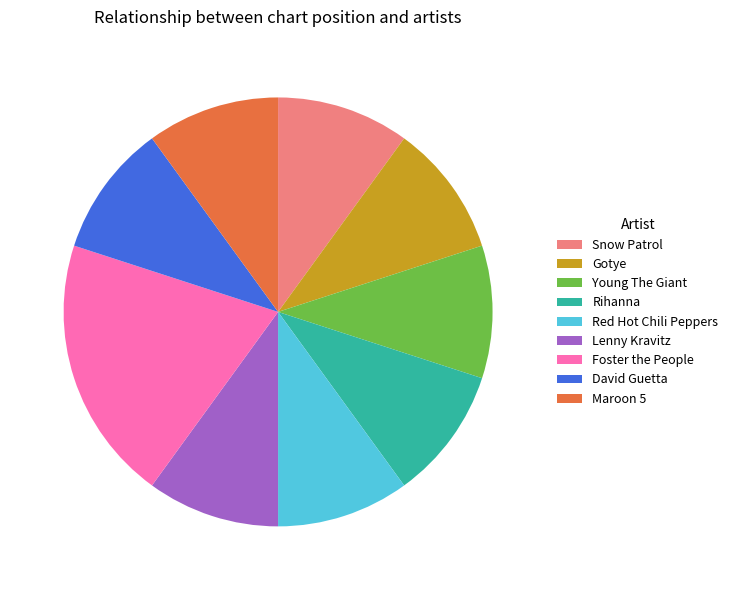

The Gotye slice represents 1% of the pie. True or false?

False